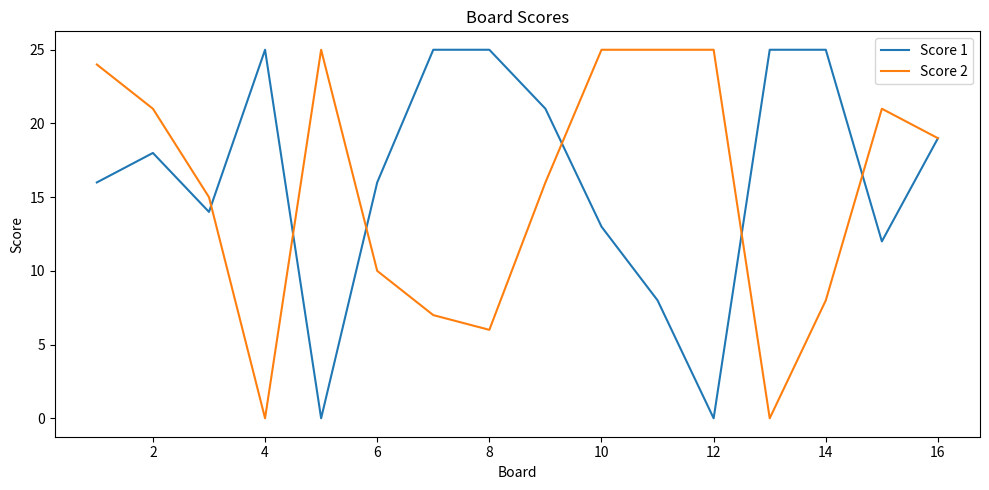

Count the number of data series in this chart.

2